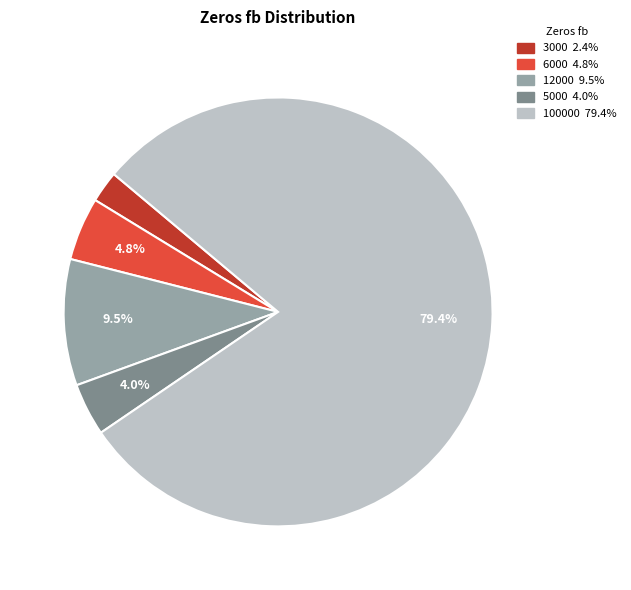

How much of the chart is everything except 5000?

96.0%